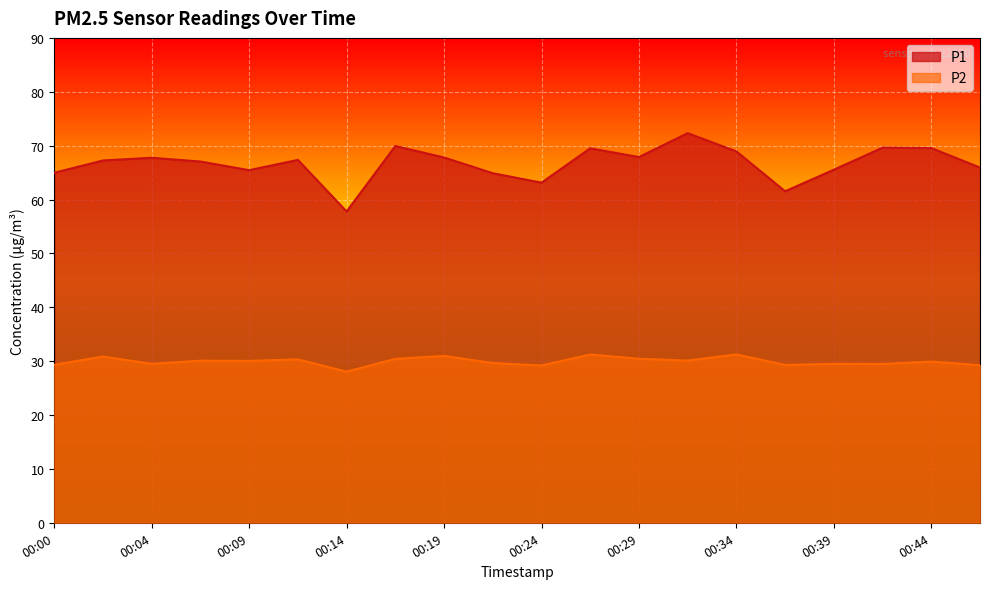

What is the average value of the P1 series?

66.7